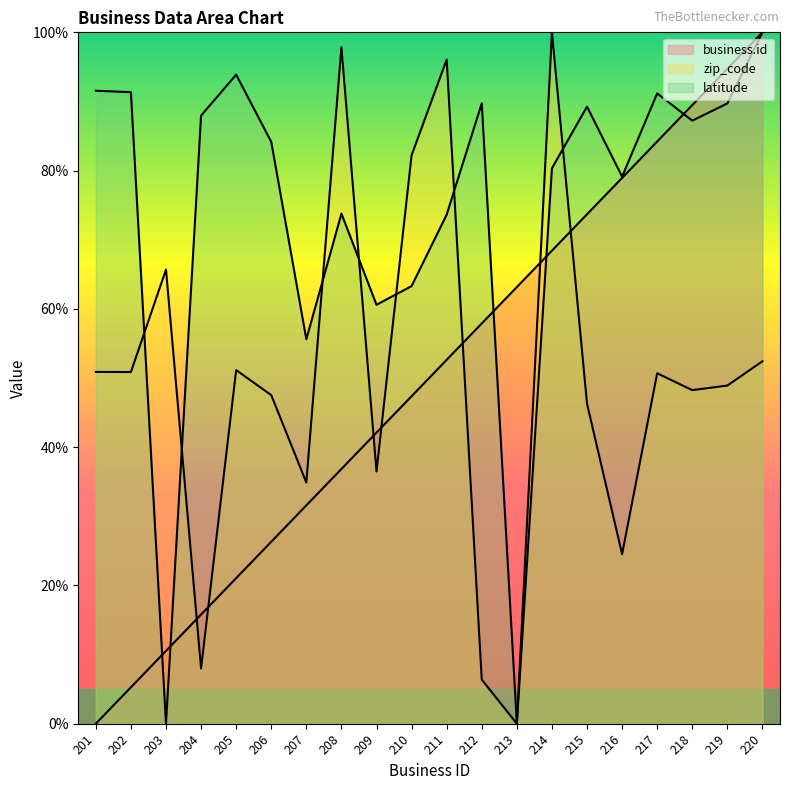

At 206, list the series in order from smallest to largest.

business.id, zip_code, latitude